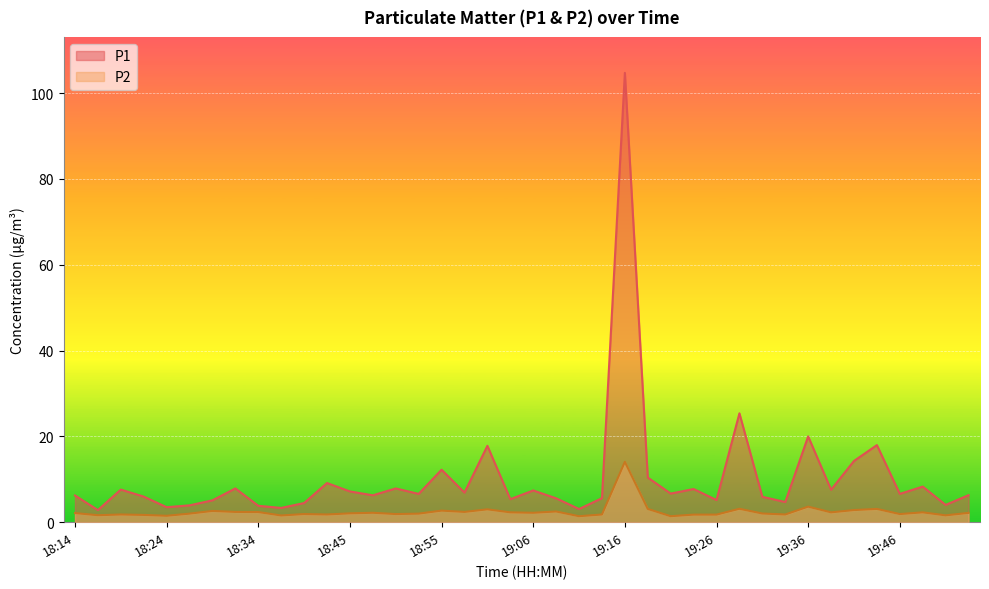

Is it true that P1 equals 2.4 at 19:18?

False